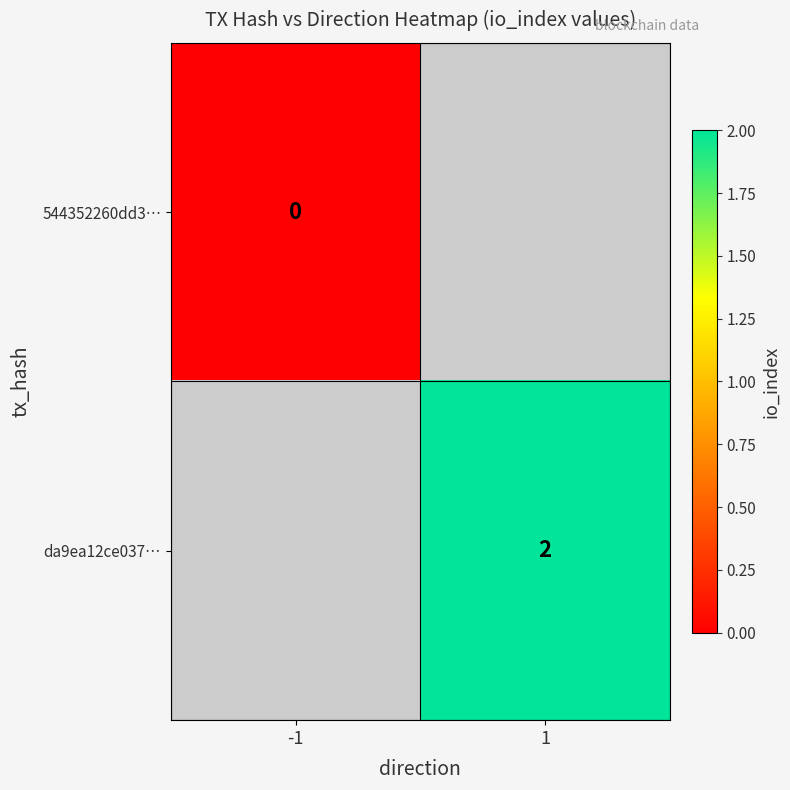

Is it true that da9ea12ce037… equals 1 at 1?

False